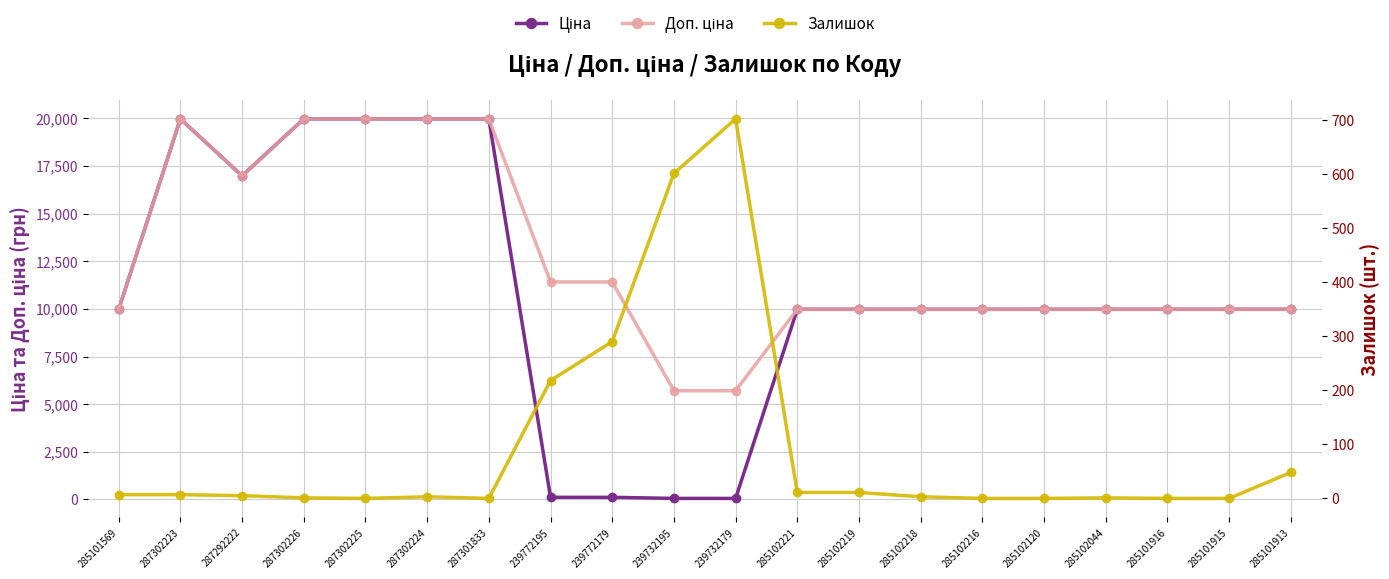

What is the average value of the Доп. ціна series?

12538.9